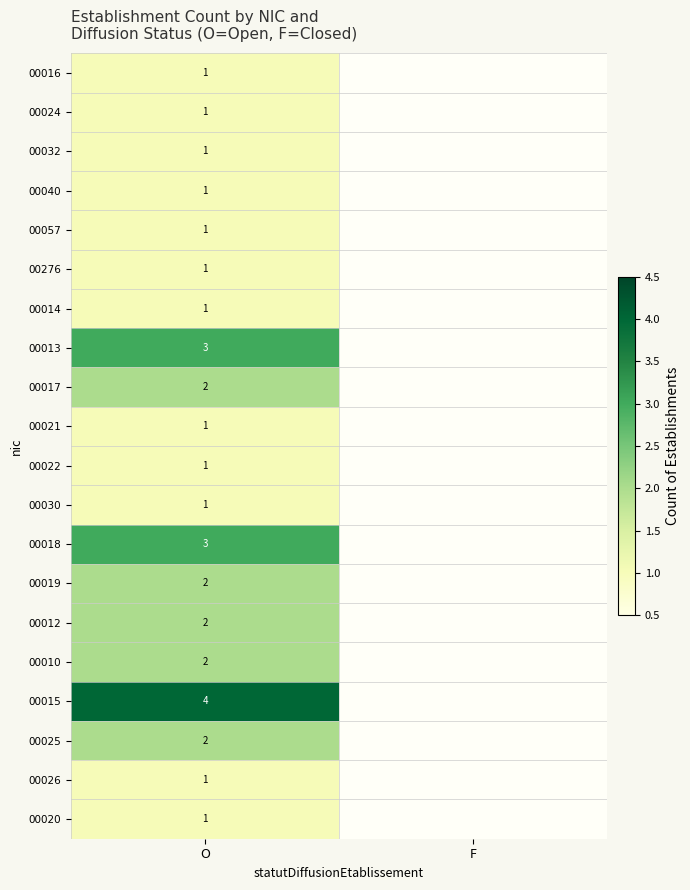

Is it true that 00013 equals 2 at O?

False